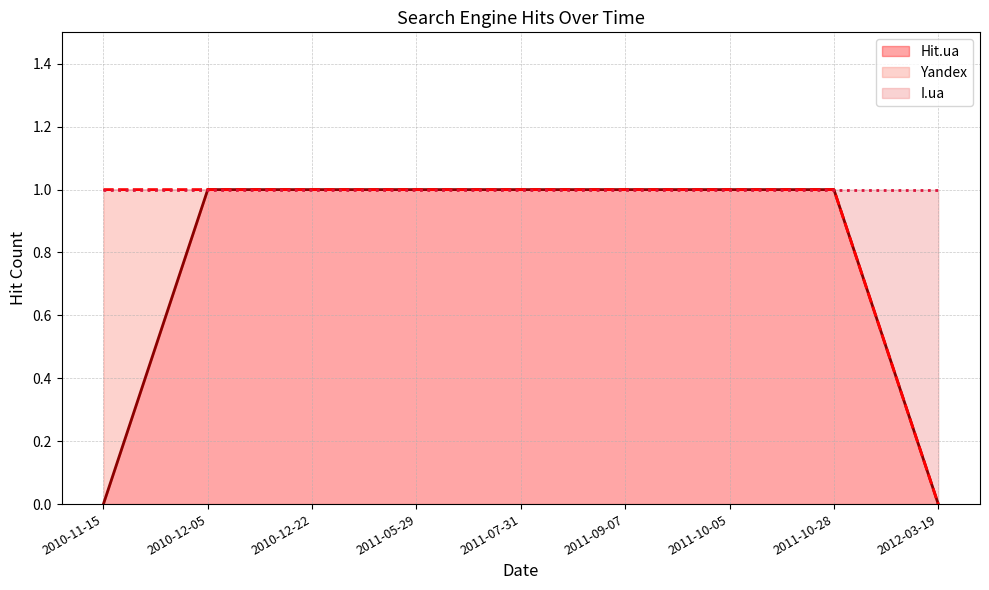

Between 2010-12-22 and 2012-03-19, which series saw the biggest shift?

Hit.ua (line)